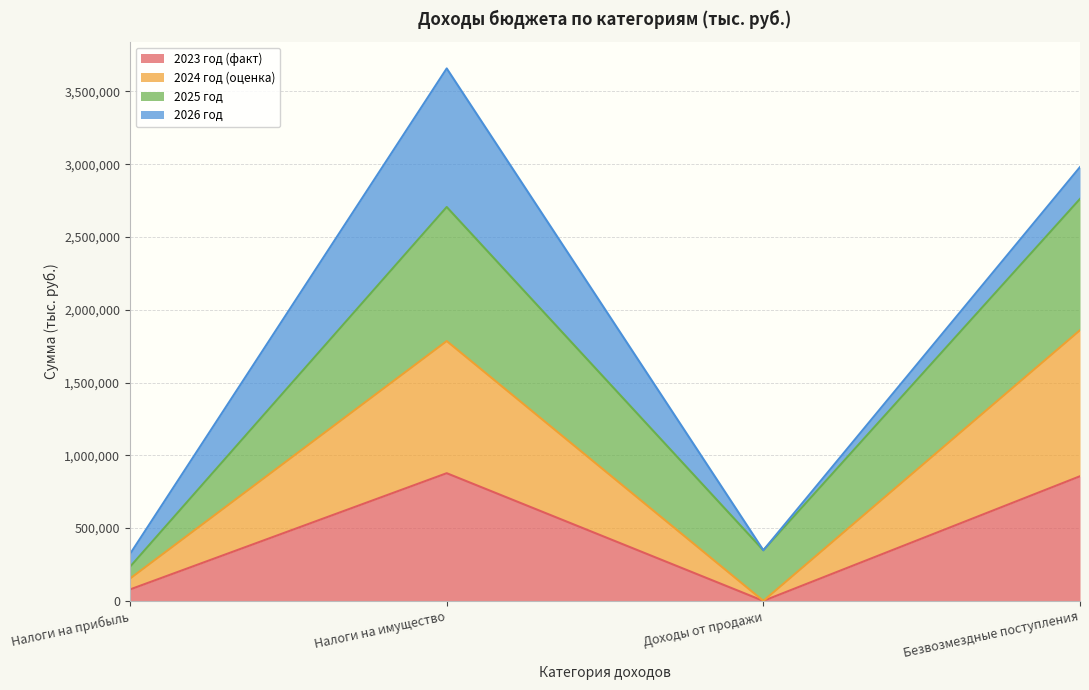

How many values in the 2023 год (факт) series exceed 856450?

1